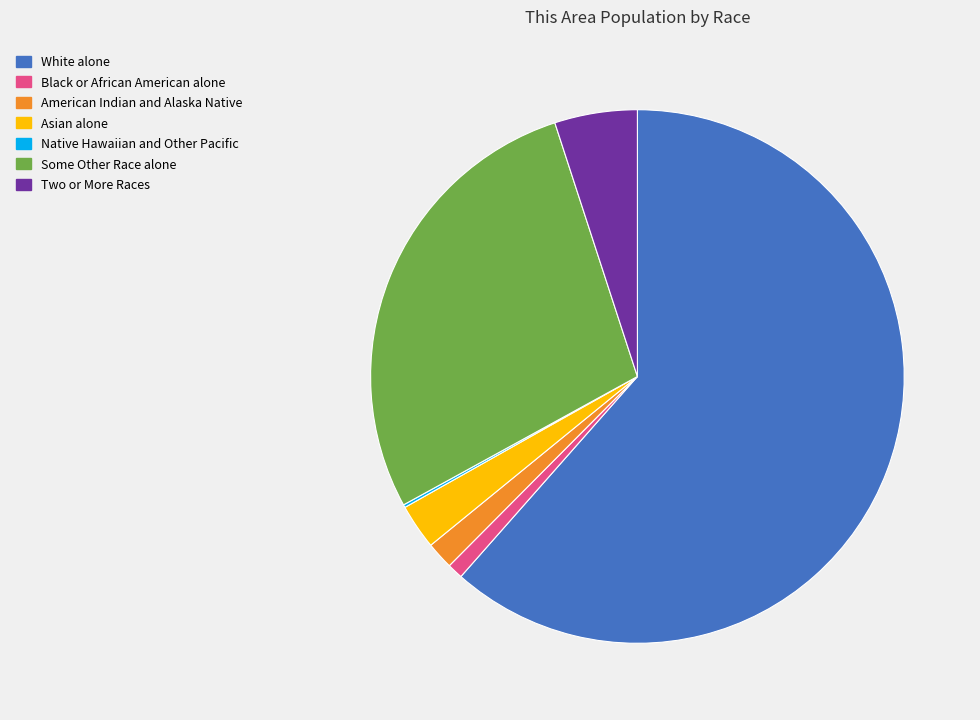

Which category has the biggest portion of the pie?

White alone